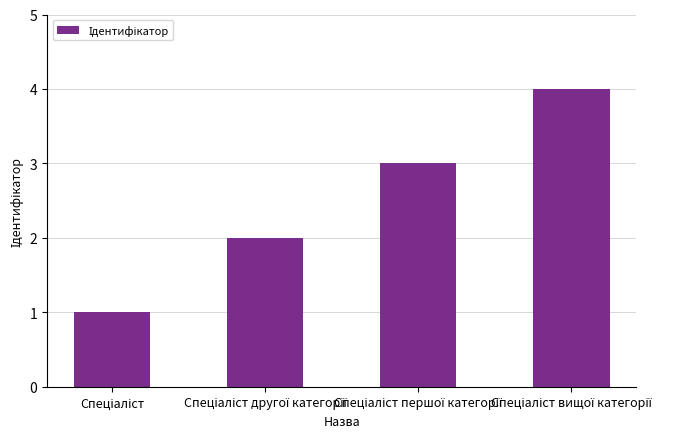

Reading right to left, what are all the values shown in this chart?

4	3	2	1